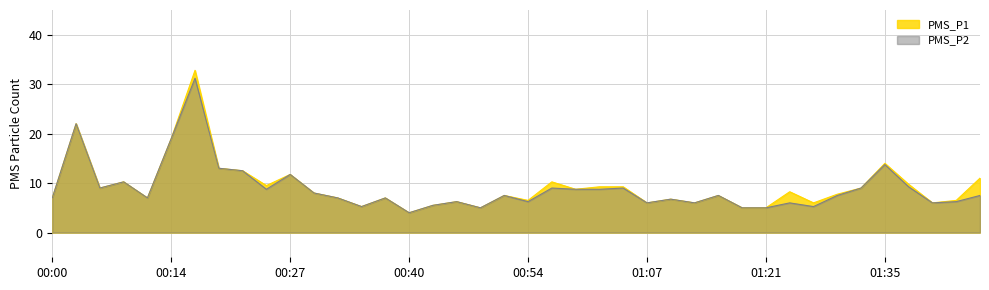

Where does the PMS_P2 series first go above 7?

00:03